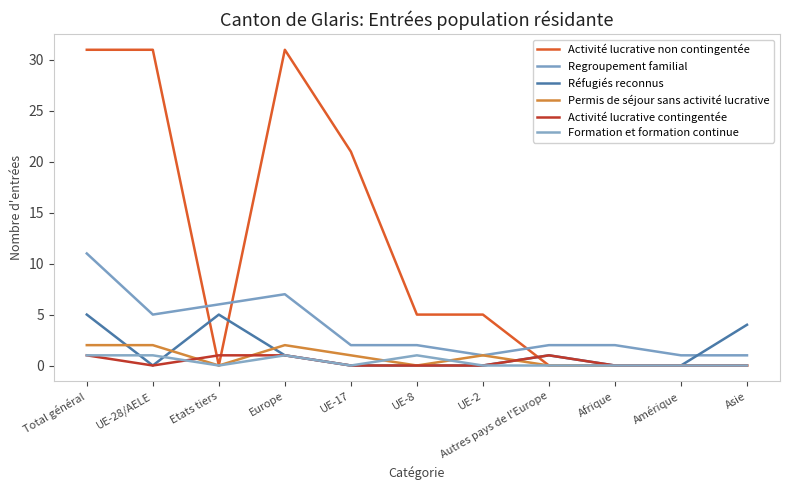

The value of Activité lucrative non contingentée at Total général is 31. True or false?

True